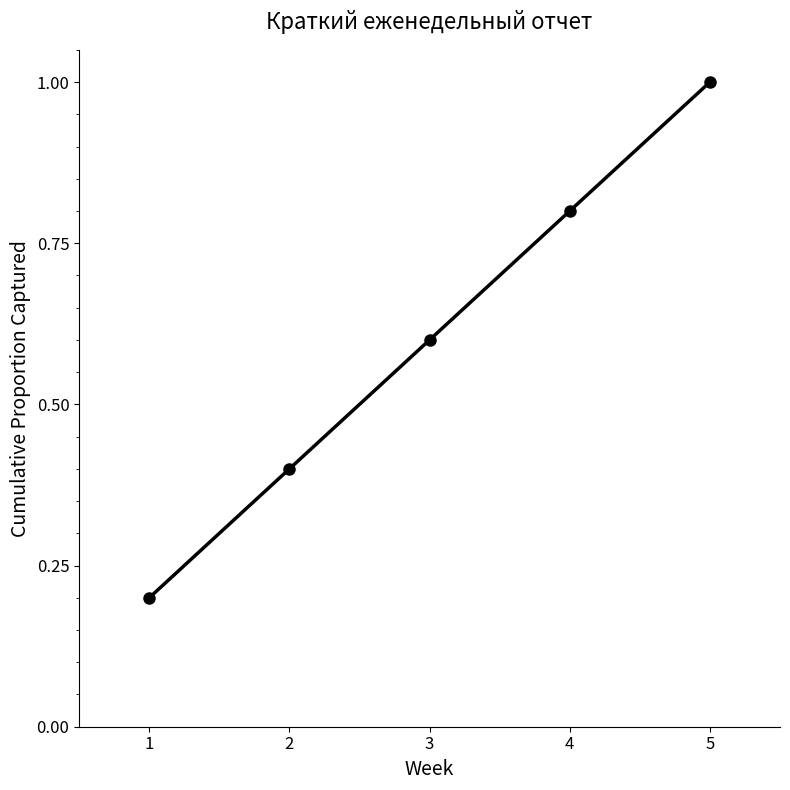

How many data points does each series have?

5